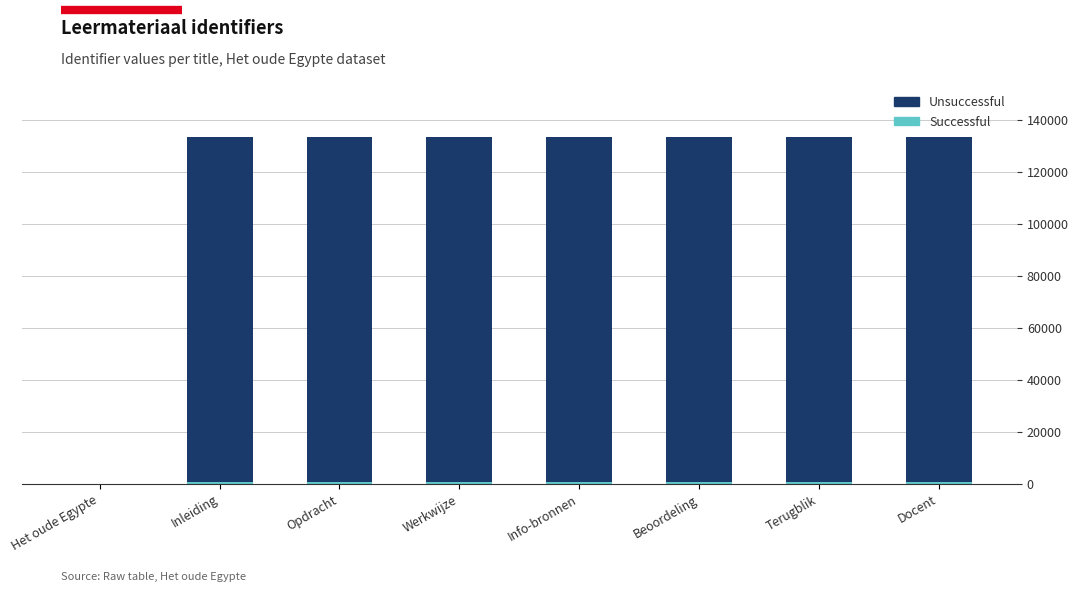

Are the bars horizontal?

No